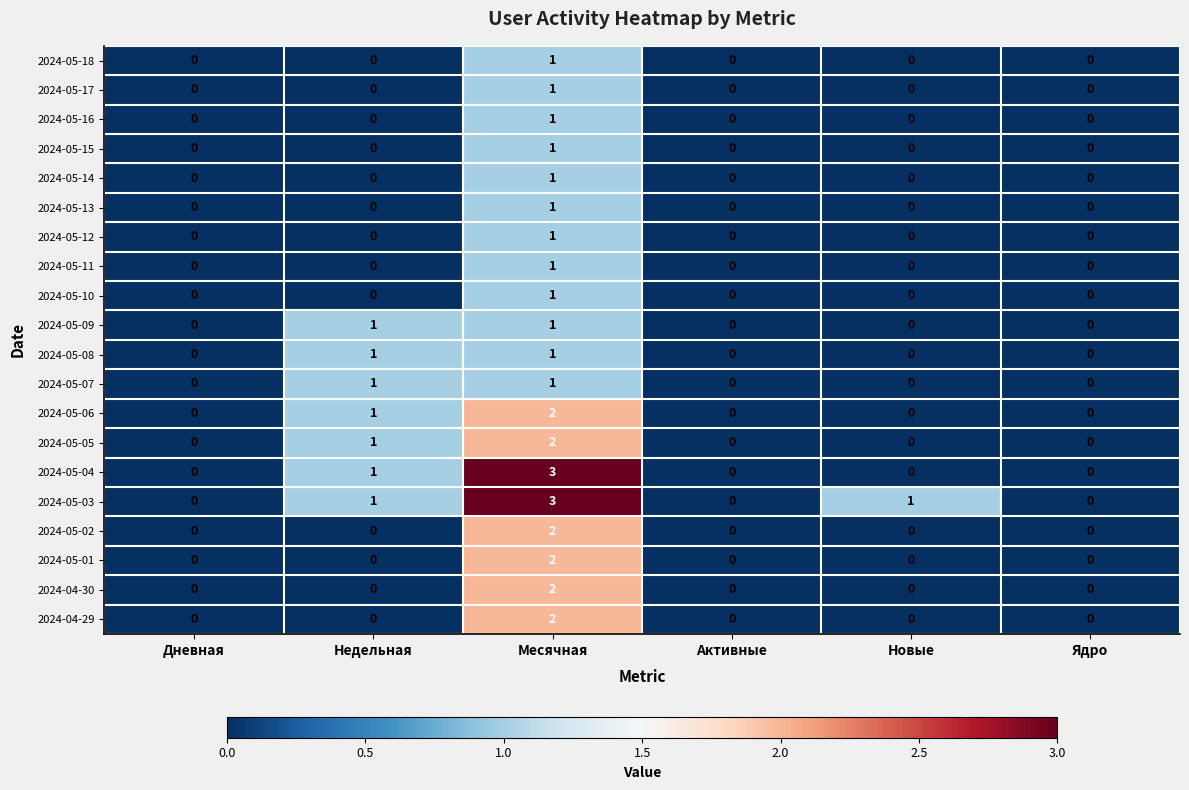

How many data points in 2024-05-15 are above 0?

1